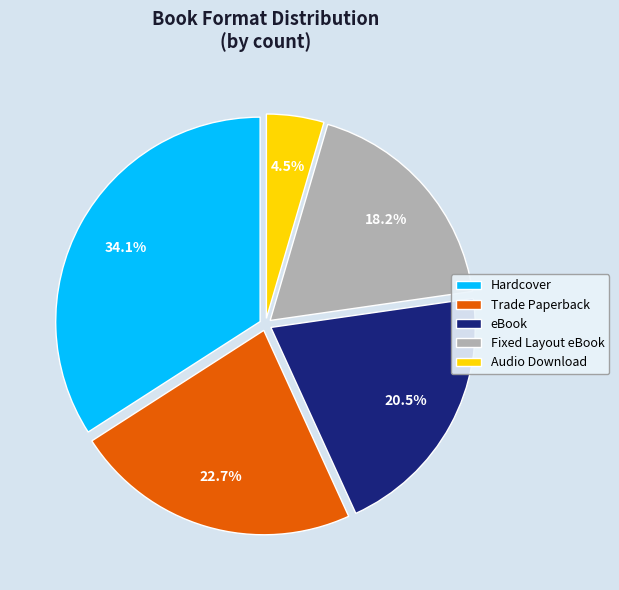

Rank the categories by value from highest to lowest.

Hardcover, Trade Paperback, eBook, Fixed Layout eBook, Audio Download